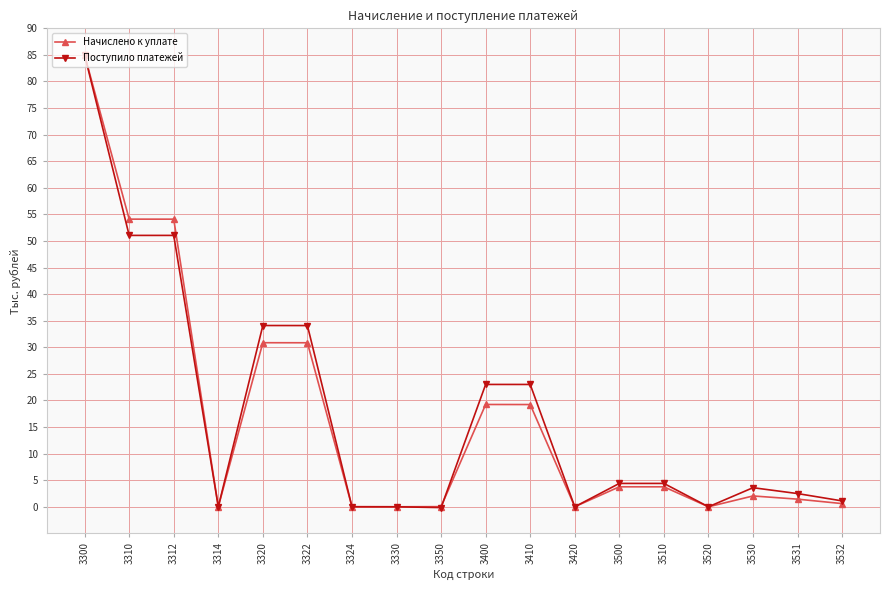

What is the maximum value shown in the chart?

85.0